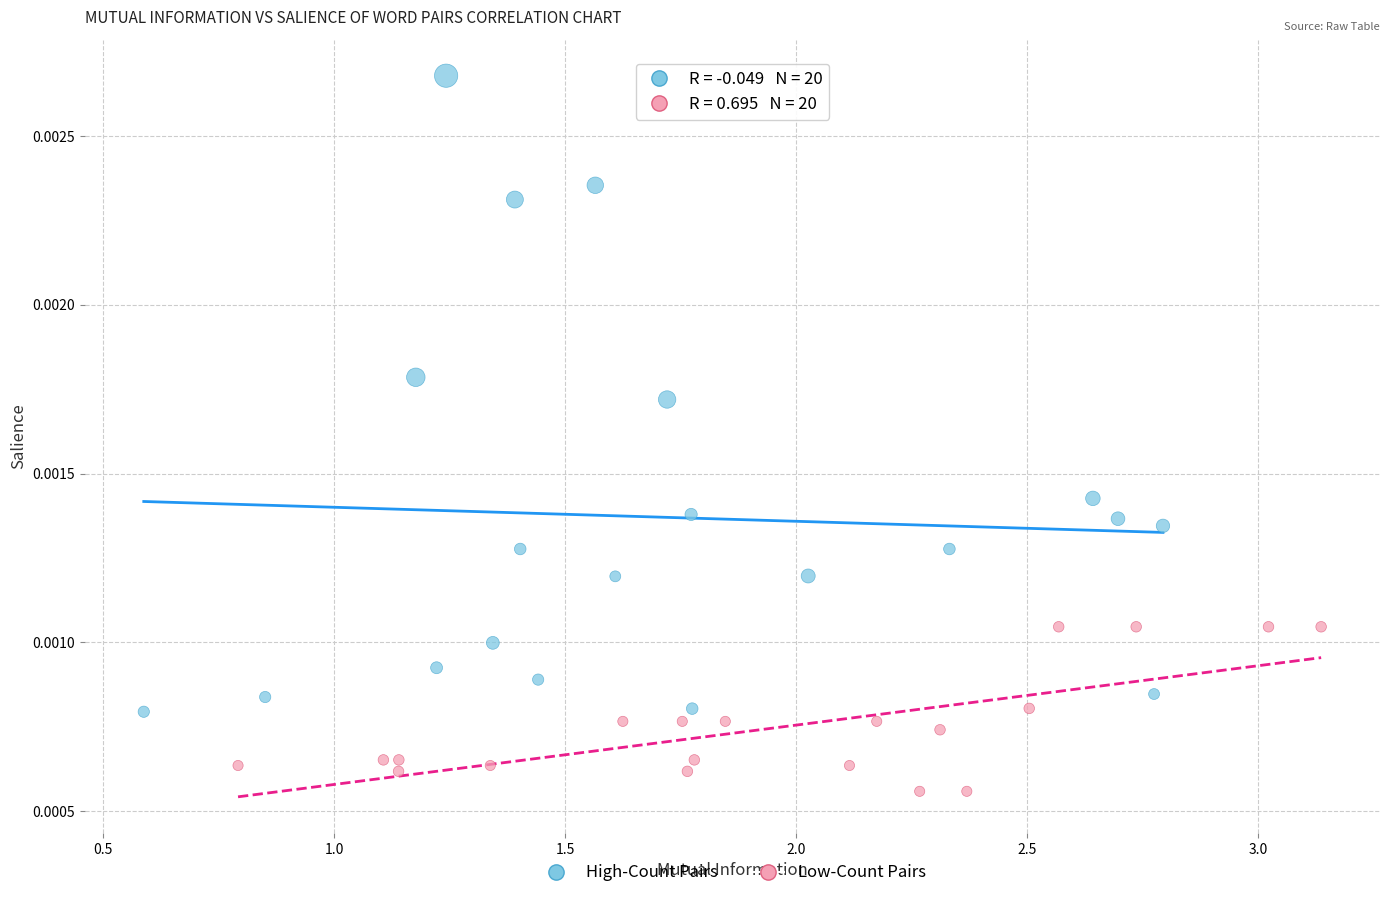

What are all the series names shown in the legend?

High-Count Pairs, Low-Count Pairs